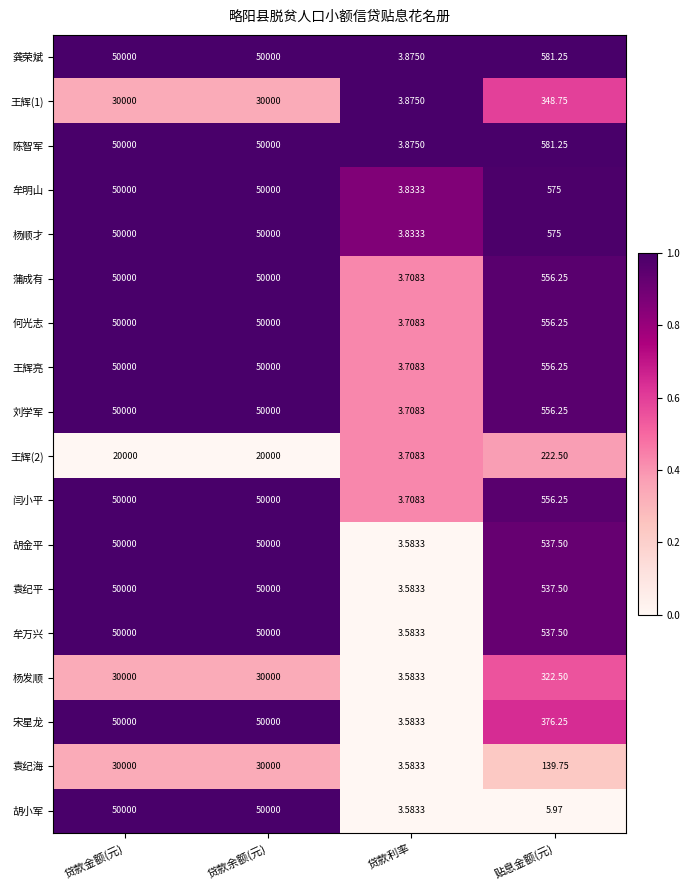

What is the total value across all series at 贷款利率?

66.6